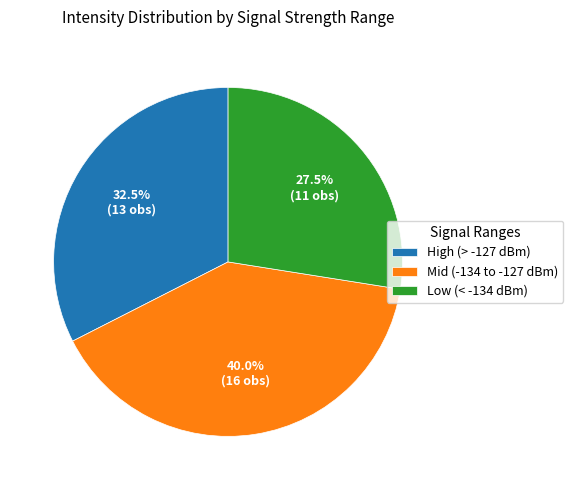

Rank the categories by value from lowest to highest.

Low (< -134 dBm), High (> -127 dBm), Mid (-134 to -127 dBm)